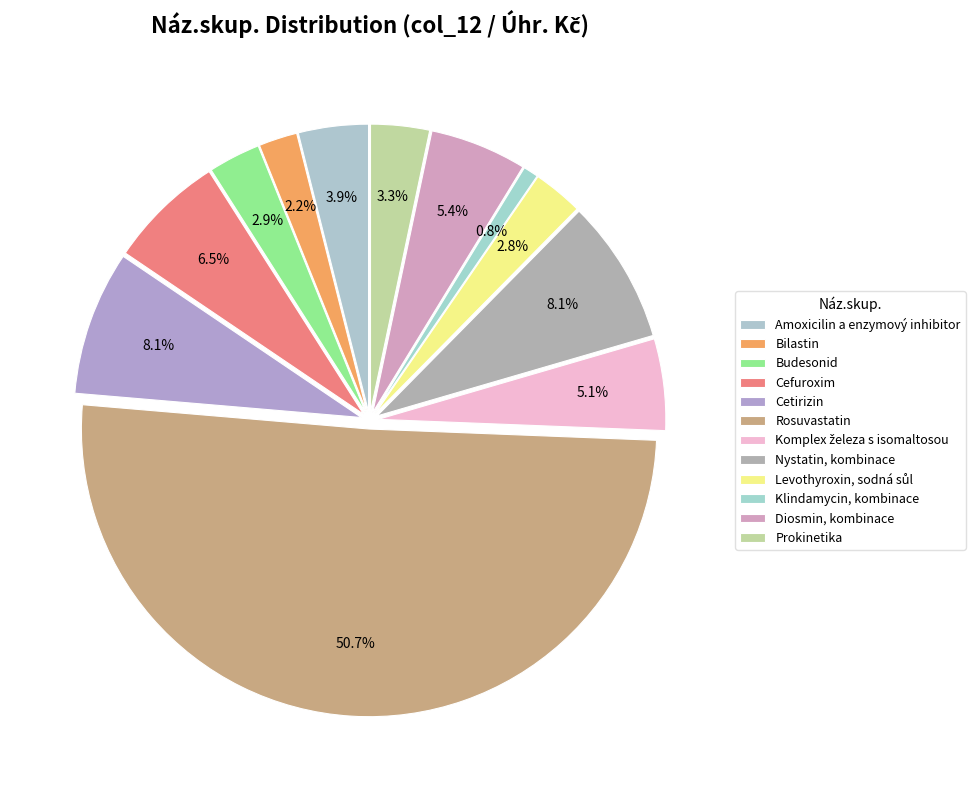

To the nearest percent, what portion does Cetirizin represent?

8%